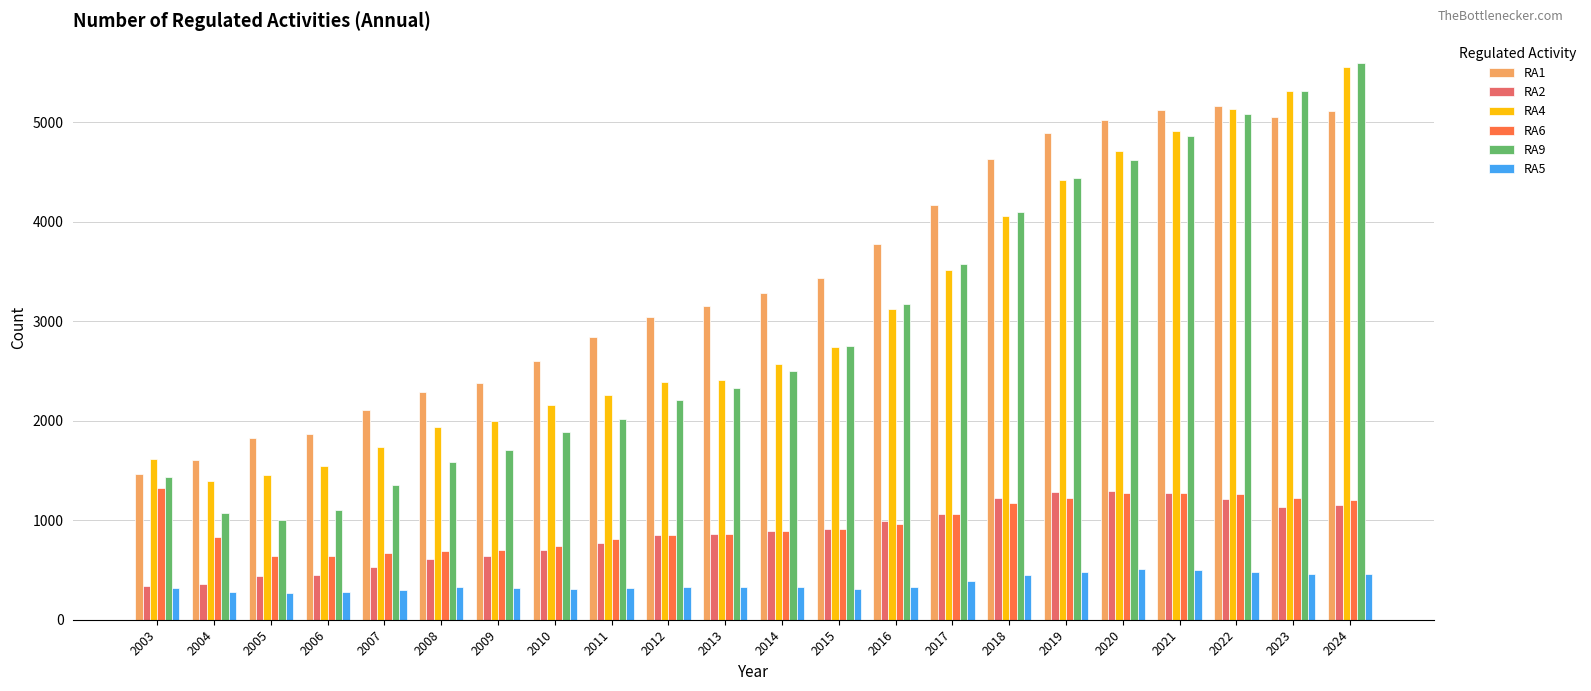

How many bars are there in each group?

6